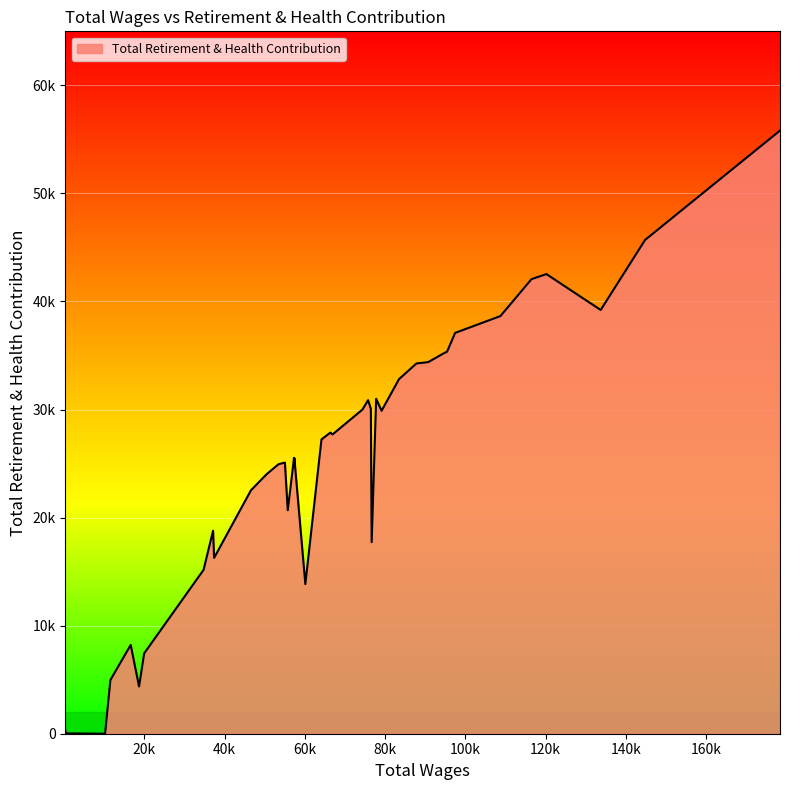

Does the chart display data point markers on the line(s)?

No